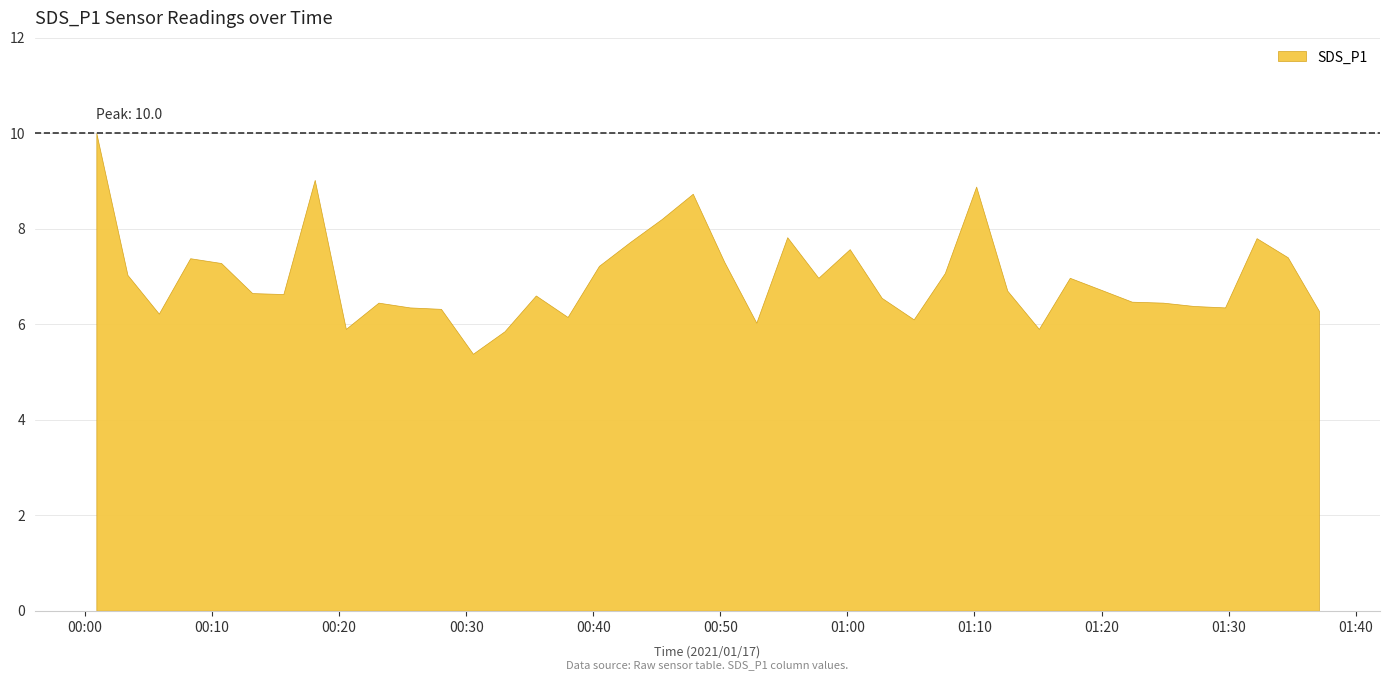

What is the approximate value at 2021/01/17 00:05:49?

6.2